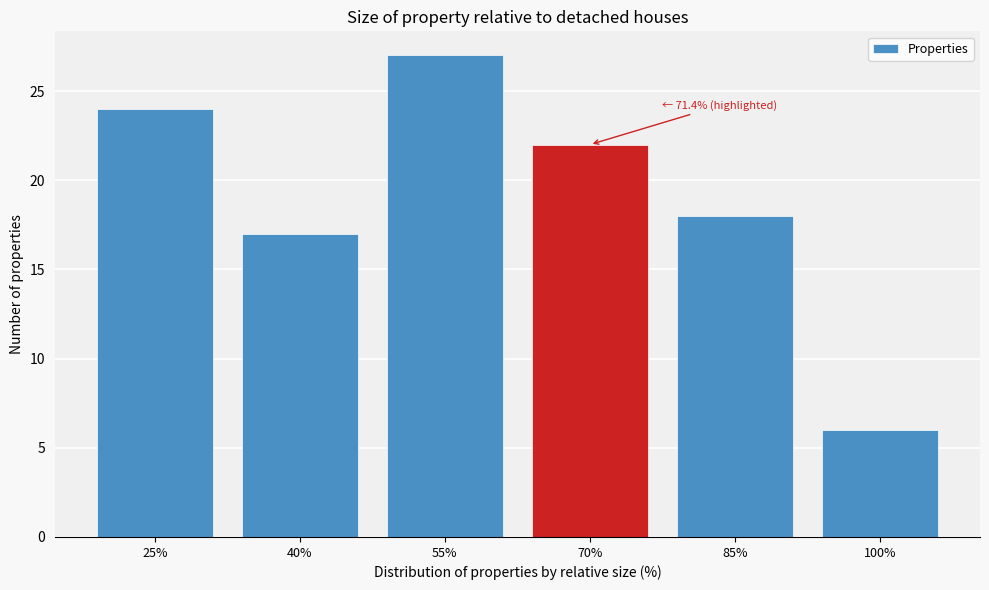

Reading right to left, extract all data points from this chart.

100%=6	85%=18	70%=22	55%=27	40%=17	25%=24